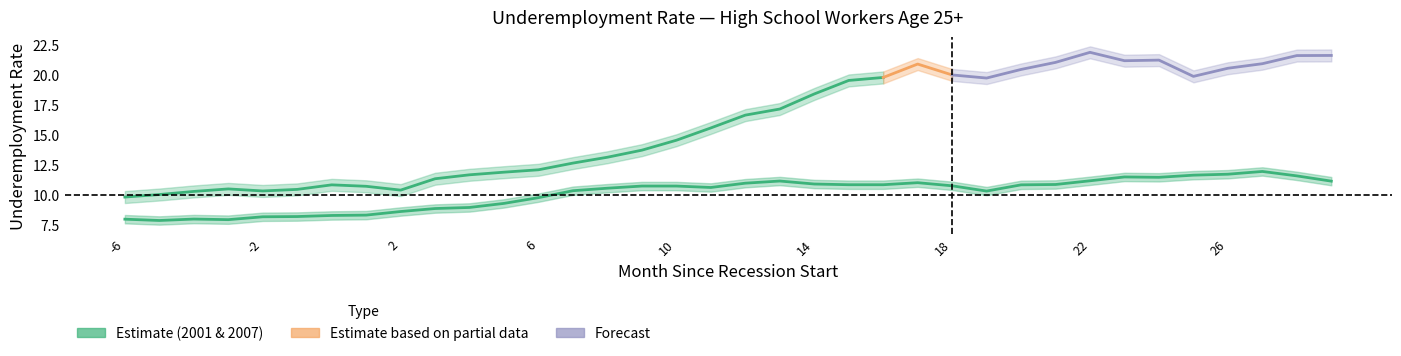

Reading left to right, extract all data points from this chart.

8.0	7.9	8.0	7.9	8.2	8.2	8.3	8.3	8.6	8.9	9.0	9.3	9.8	10.4	10.6	10.8	10.8	10.6	11.0	11.2	10.9	10.9	10.9	11.0	10.8	10.3	10.8	10.9	11.2	11.5	11.5	11.7	11.7	12.0	11.6	11.2